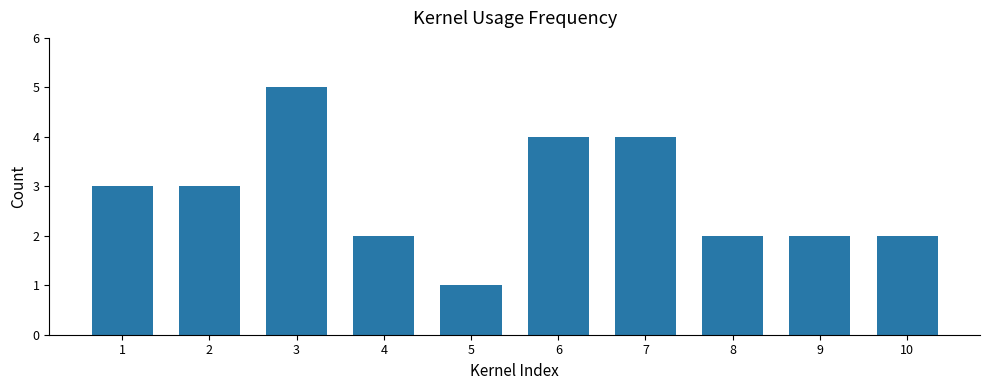

What is the average value?

3